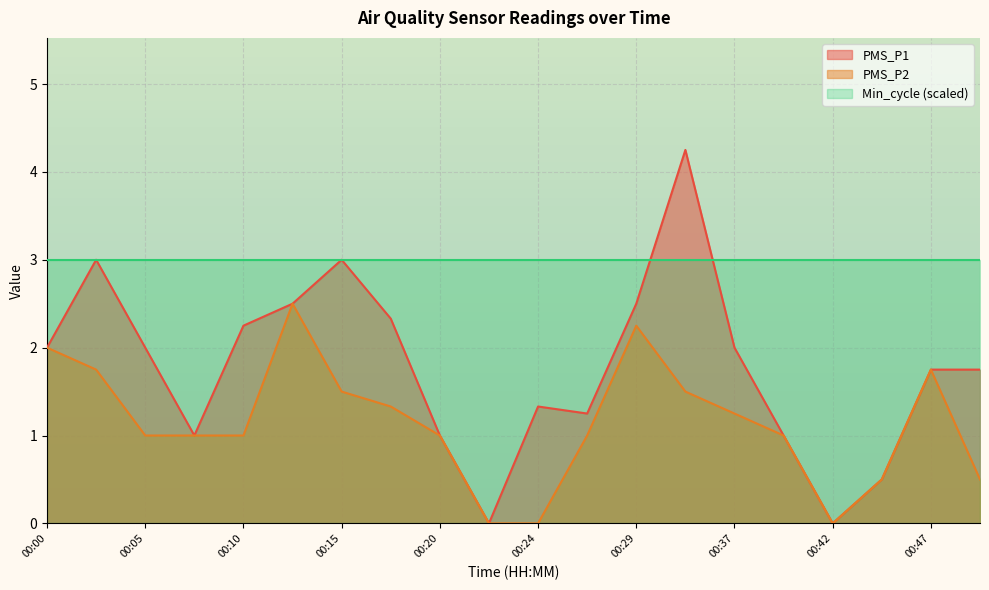

Reading left to right, list all the values displayed in this chart.

PMS_P1: 2.0	3.0	2.0	1.0	2.2	2.5	3.0	2.3	1.0	0.0	1.3	1.2	2.5	4.2	2.0	1.0	0.0	0.5	1.8	1.8
PMS_P2: 2.0	1.8	1.0	1.0	1.0	2.5	1.5	1.3	1.0	0.0	0.0	1.0	2.2	1.5	1.2	1.0	0.0	0.5	1.8	0.5